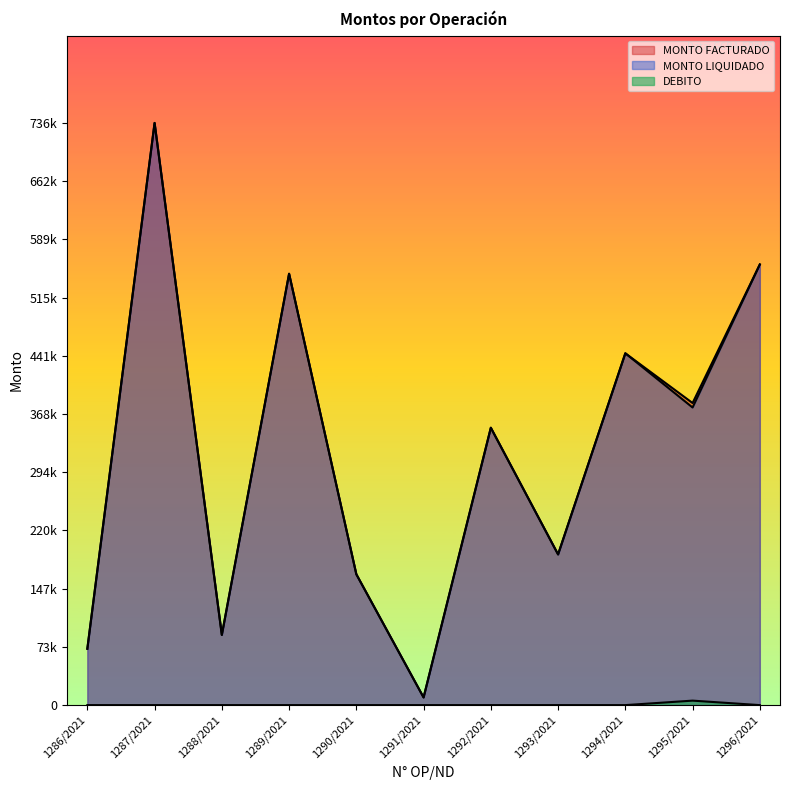

True or false: DEBITO and MONTO LIQUIDADO intersect in this chart.

False